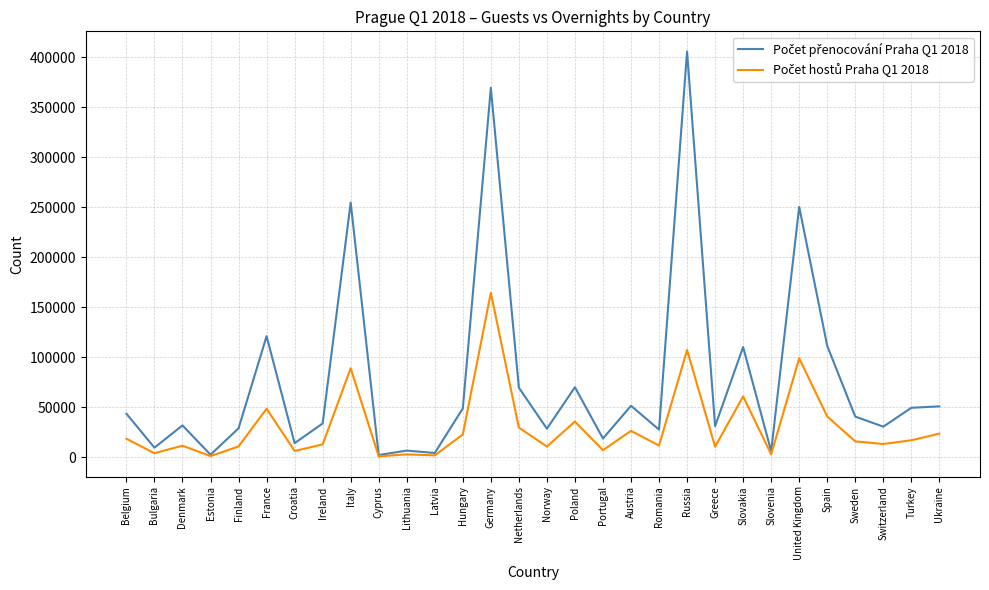

What is the greatest value displayed?

405493